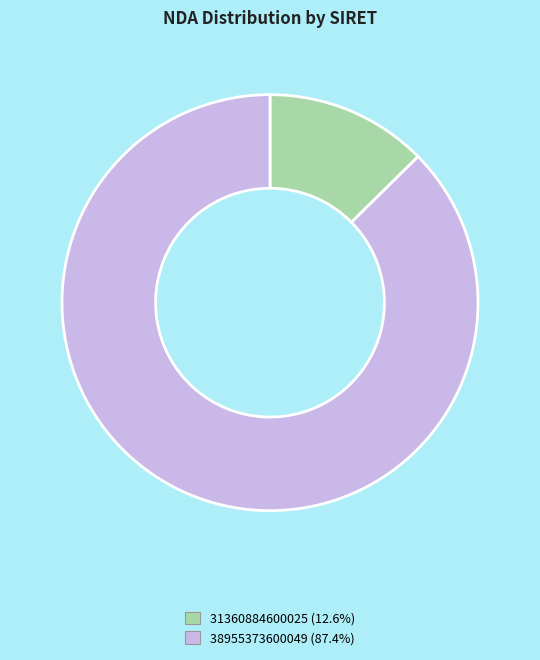

Is there any slice that represents more than half of the pie?

Yes